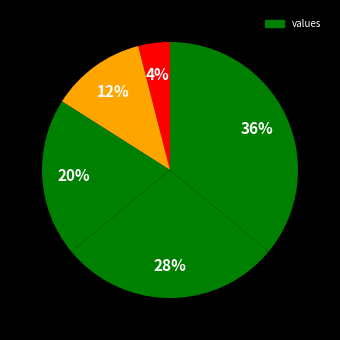

Count the number of slices in the pie.

5